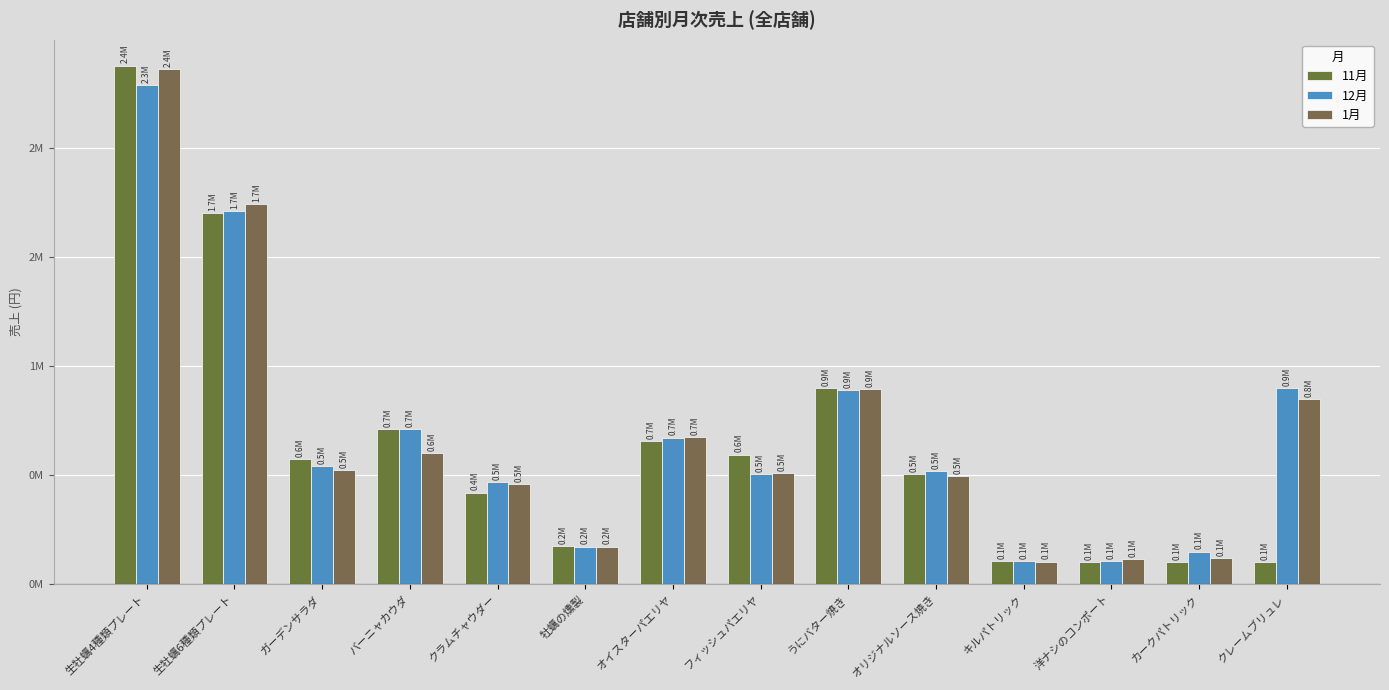

What is the label of the 10th bar from the left?

オリジナルソース焼き